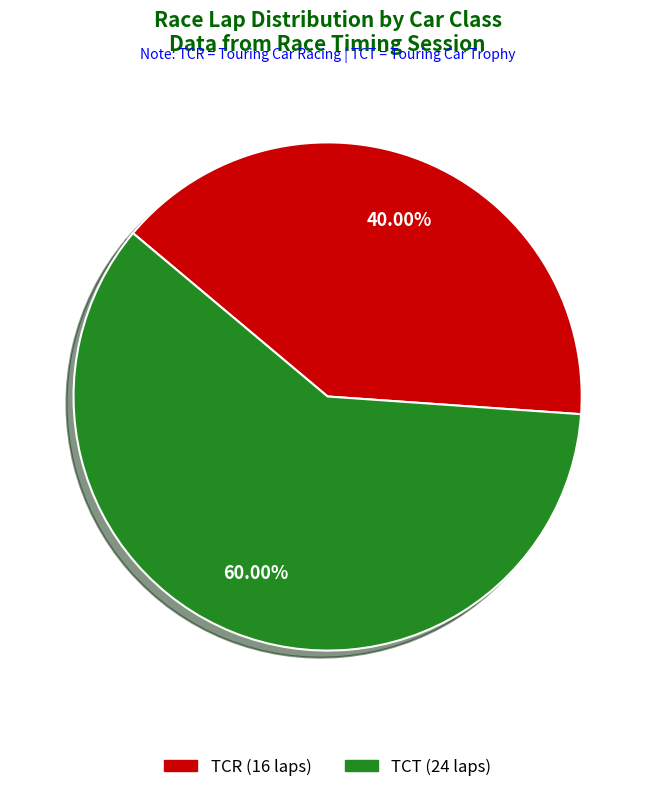

Is there a majority slice in this chart?

Yes